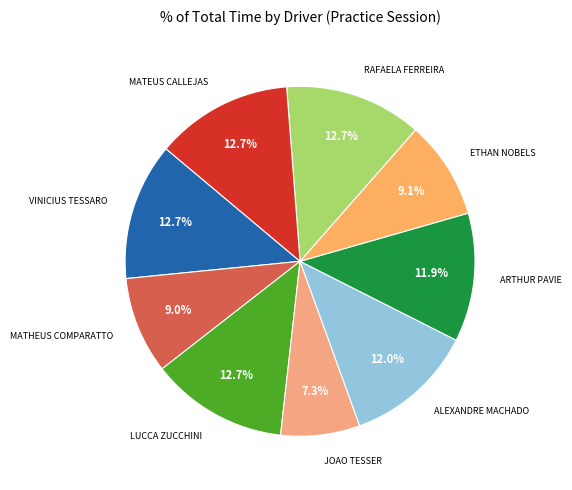

To the nearest percent, what is the difference between the largest and smallest slice percentages?

5%